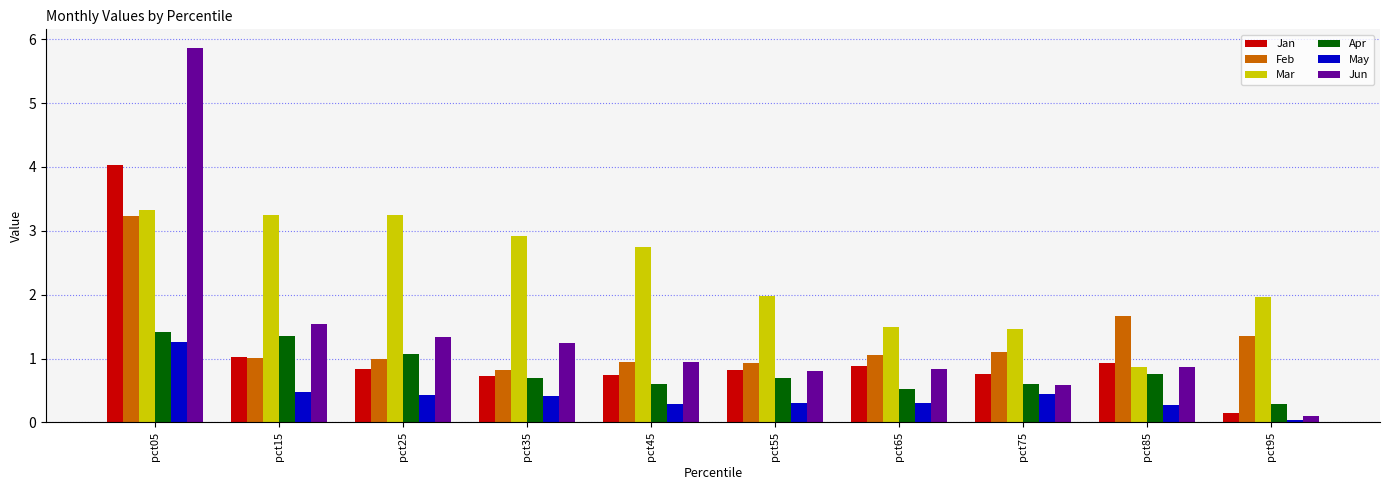

What is the approximate value of Jan at pct55?

0.8